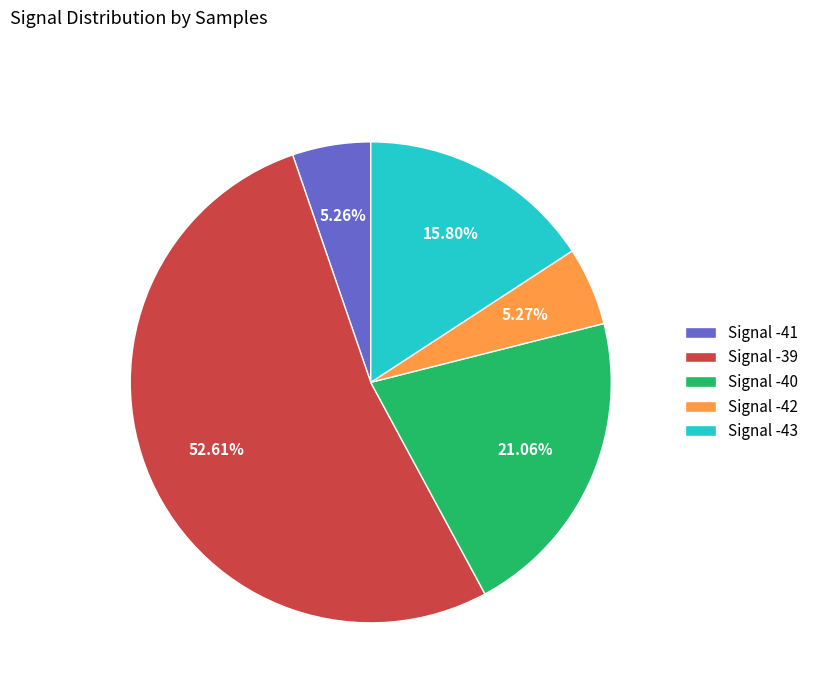

Approximately how many times larger is the value at Signal -39 compared to Signal -40?

2.5